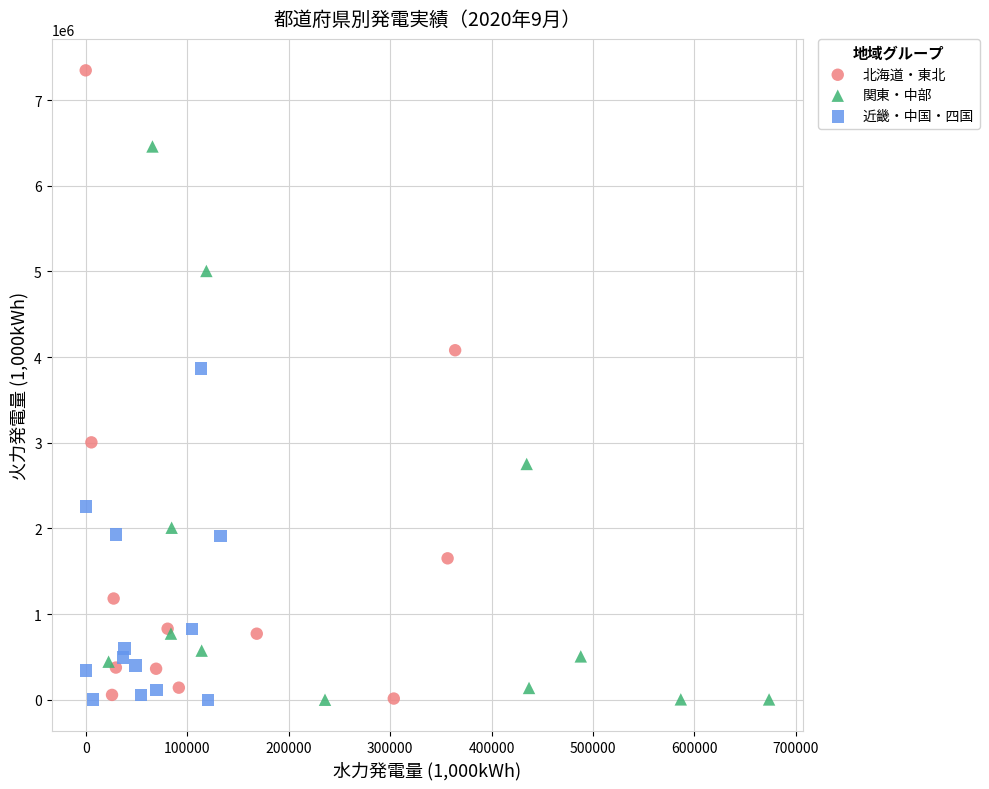

Which series contains the highest Y value?

北海道・東北